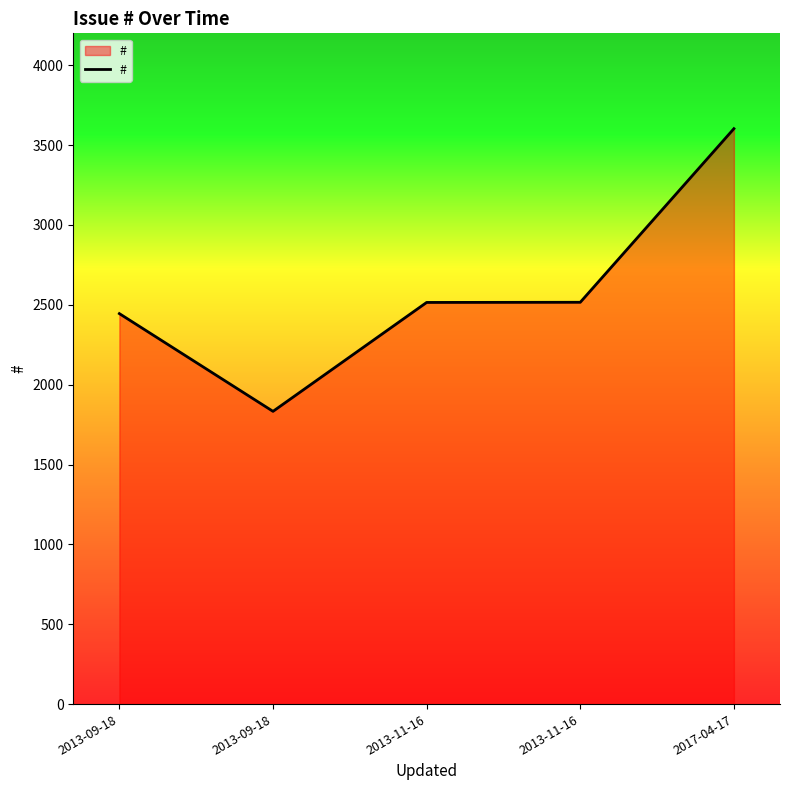

How many distinct data groups are displayed?

1